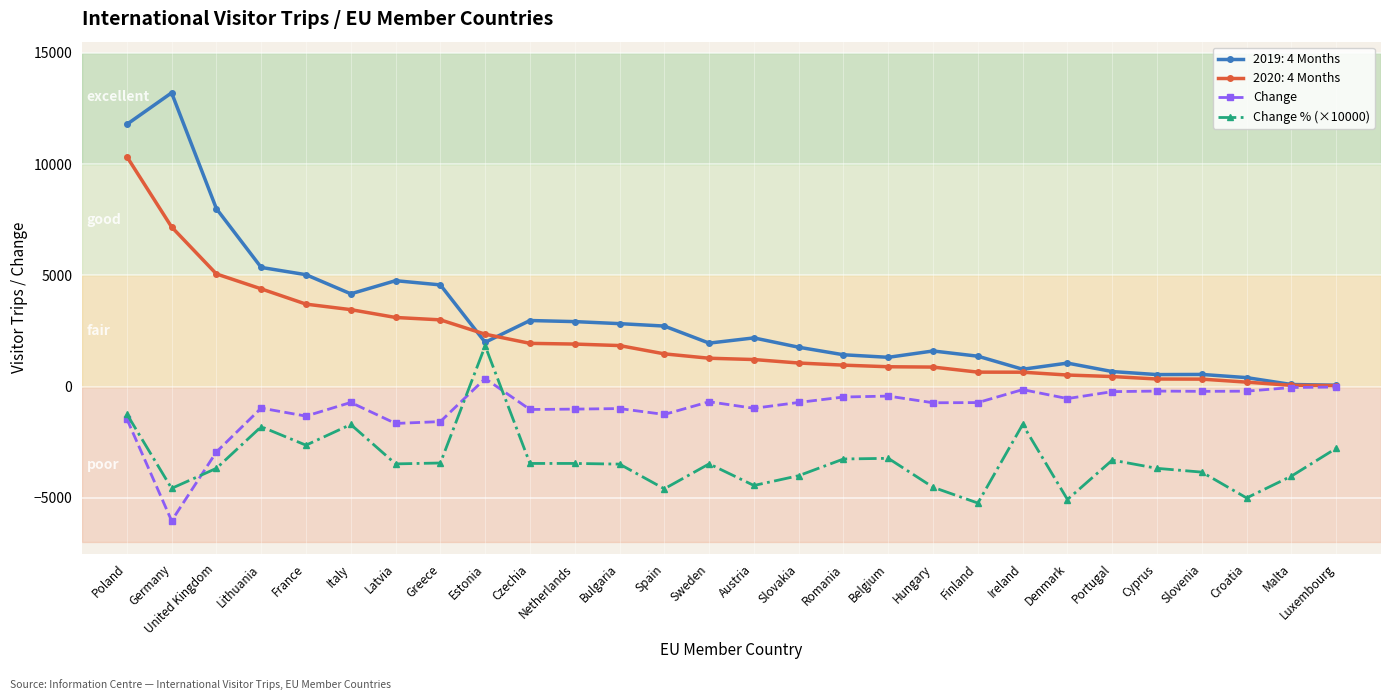

What is the greatest value displayed?

13200.0